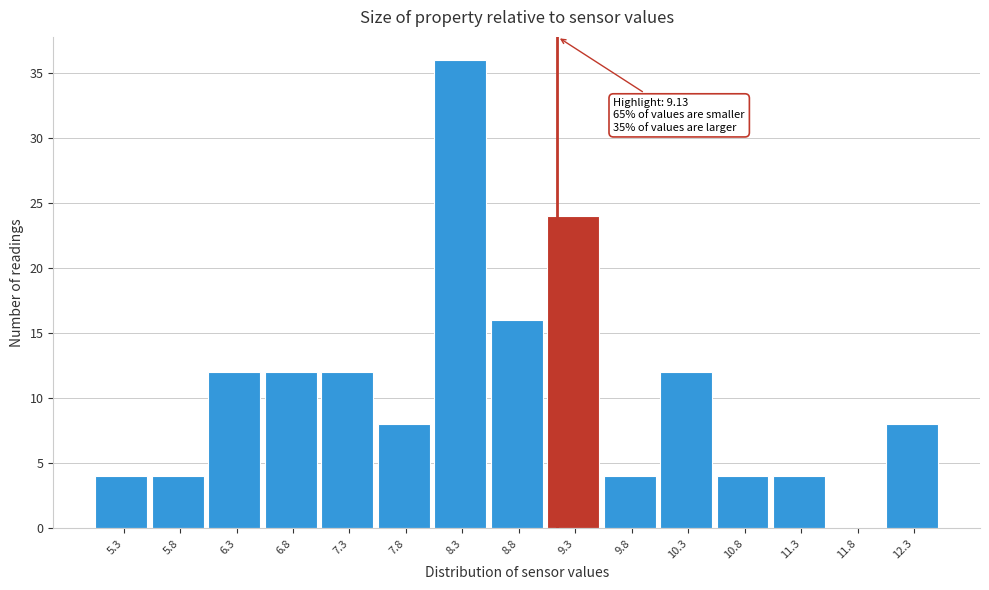

Over which range of the x-axis is the bar tallest?

8.0 to 8.5